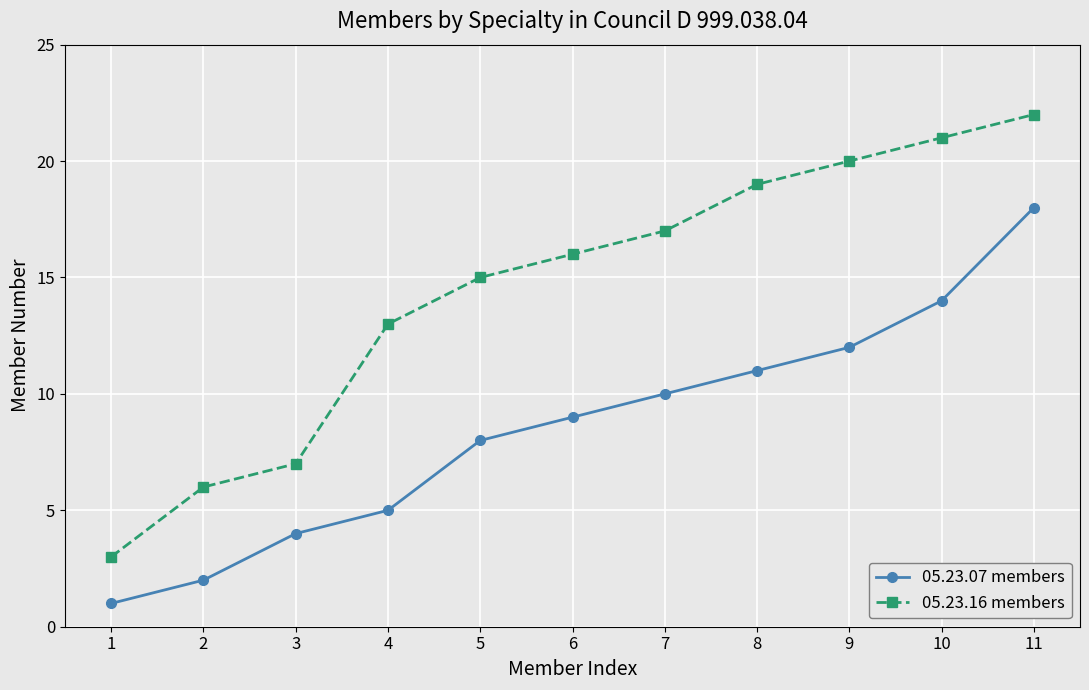

Which series has the largest total across all categories?

05.23.16 members